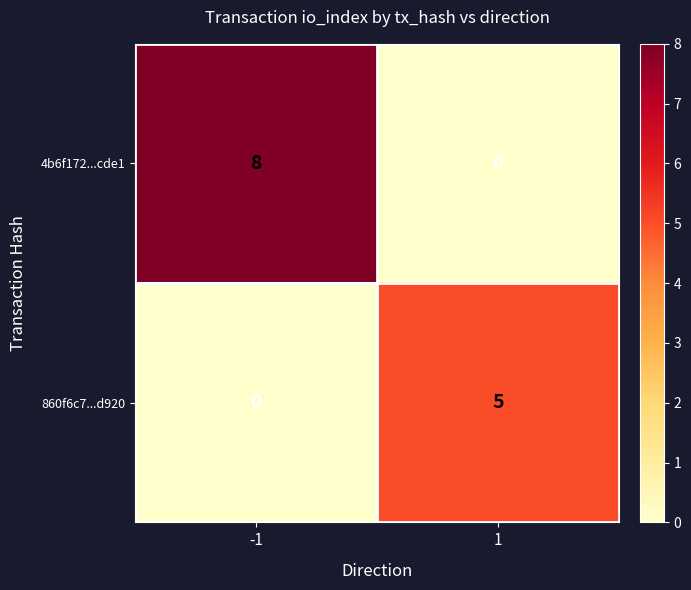

What is the maximum value shown in the chart?

8